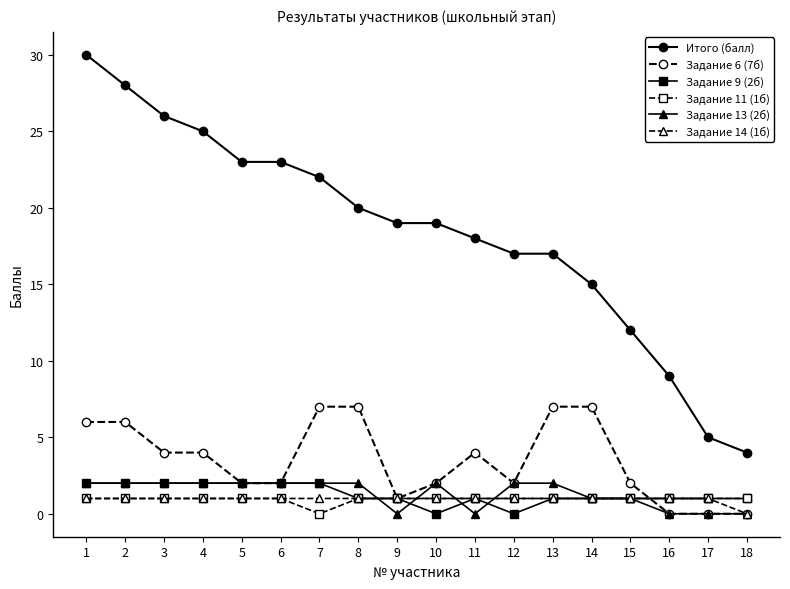

How many lines are shown in the chart?

6